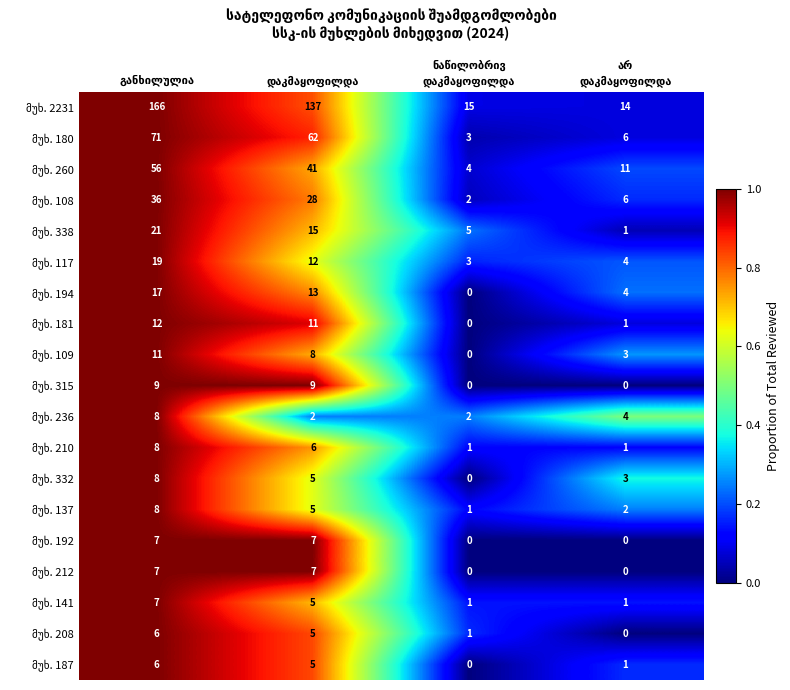

What is the maximum value shown in the chart?

166